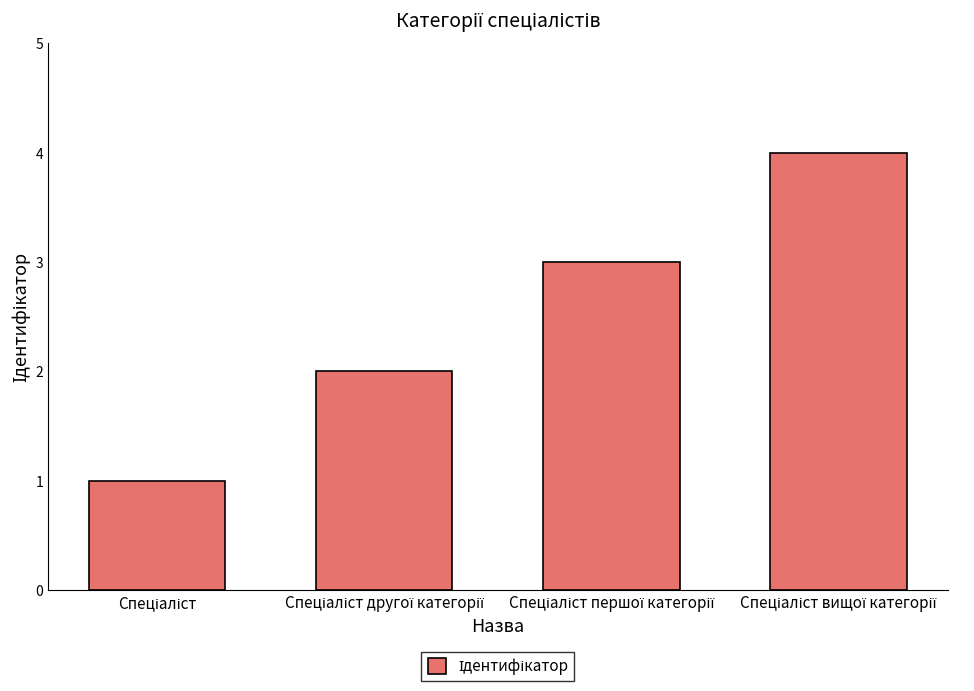

Count the values in the range 2 to 4.

3